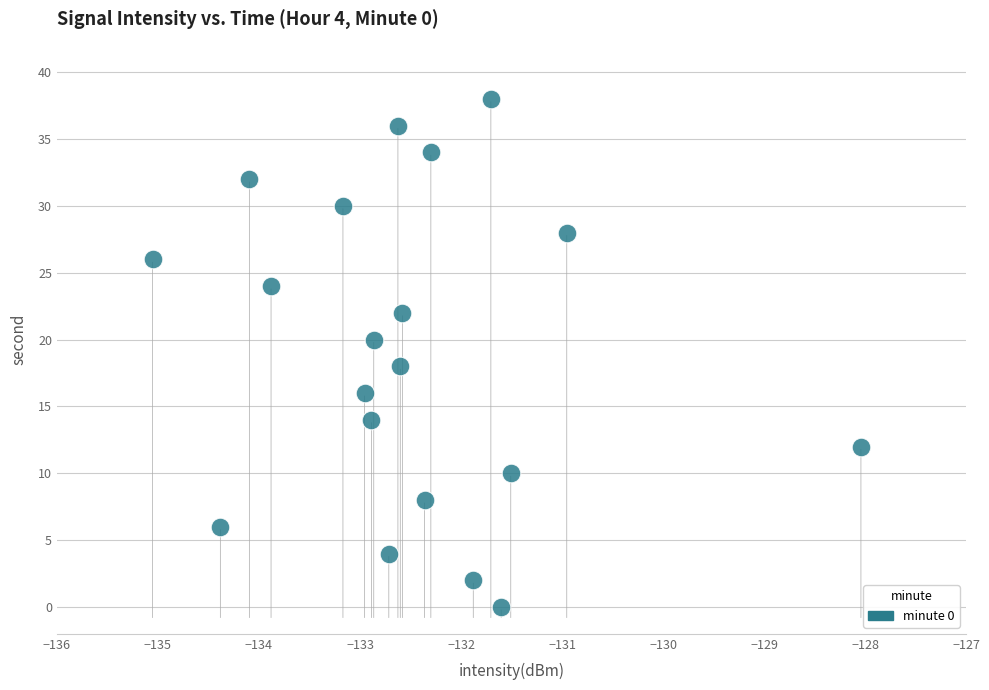

What is the range of Y values (max minus min)?

38